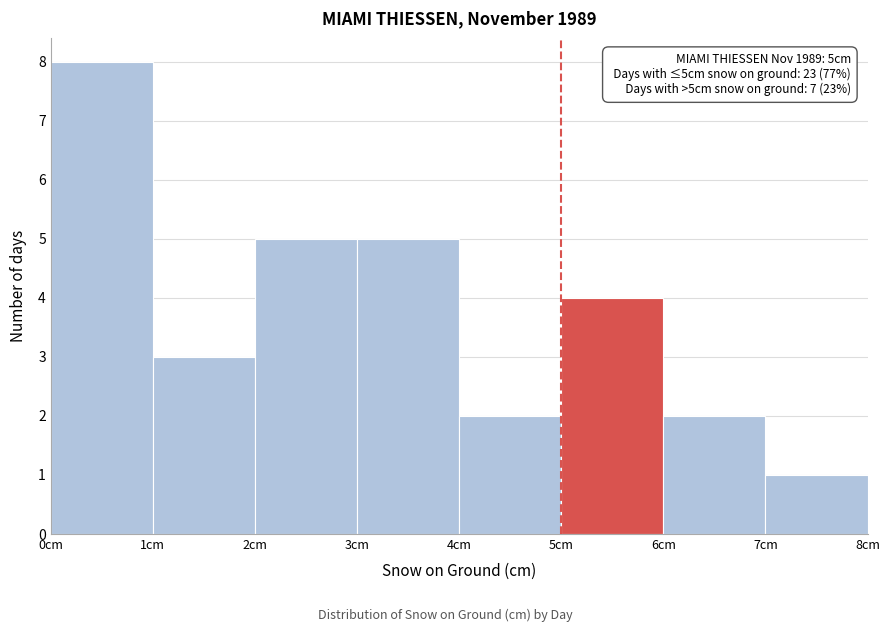

Which range on the x-axis has the tallest bar?

0 to 1